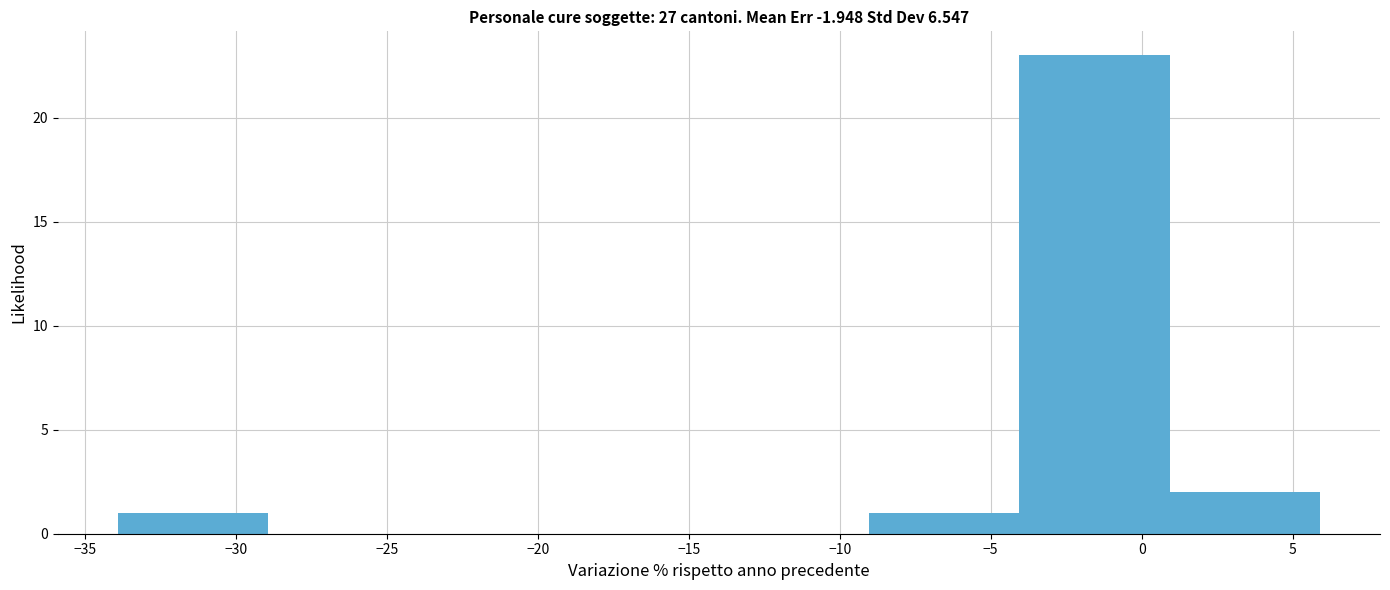

How tall is the bar that spans -34 to -29 on the x-axis? Neither the bar edges nor the heights are printed on the chart, so give them approximately, as read against the axes.

1